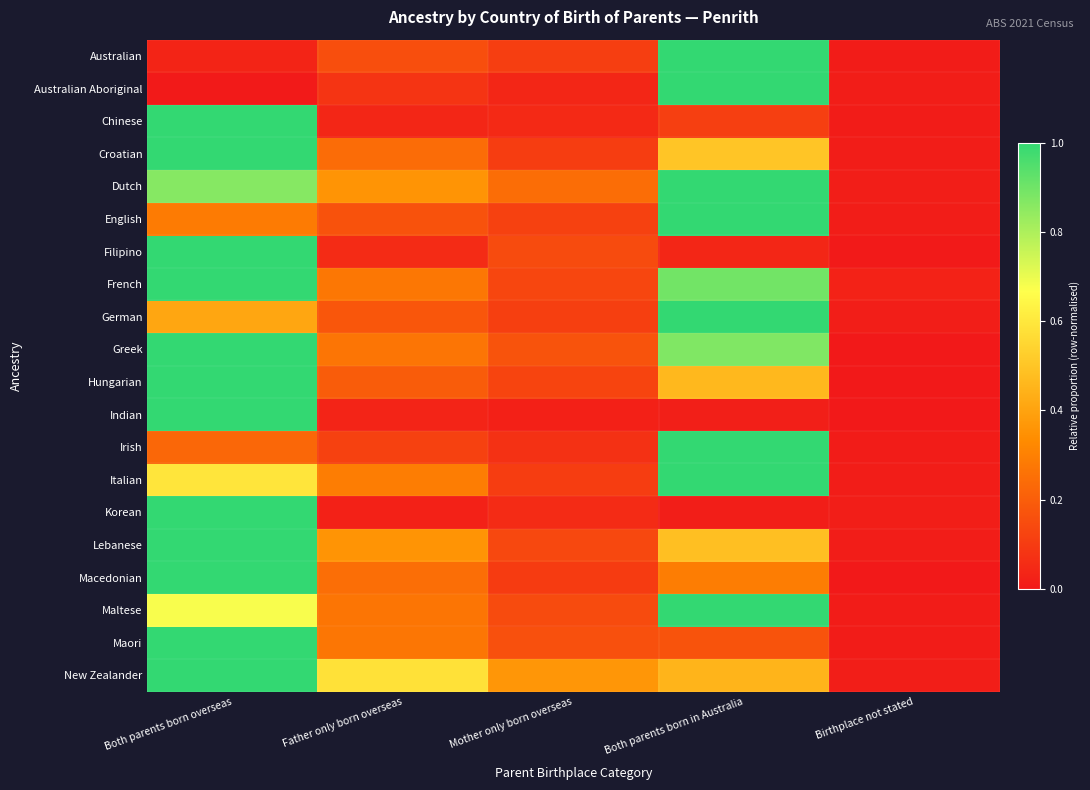

What is the difference between the highest and lowest values at Both parents born in Australia?

1.0